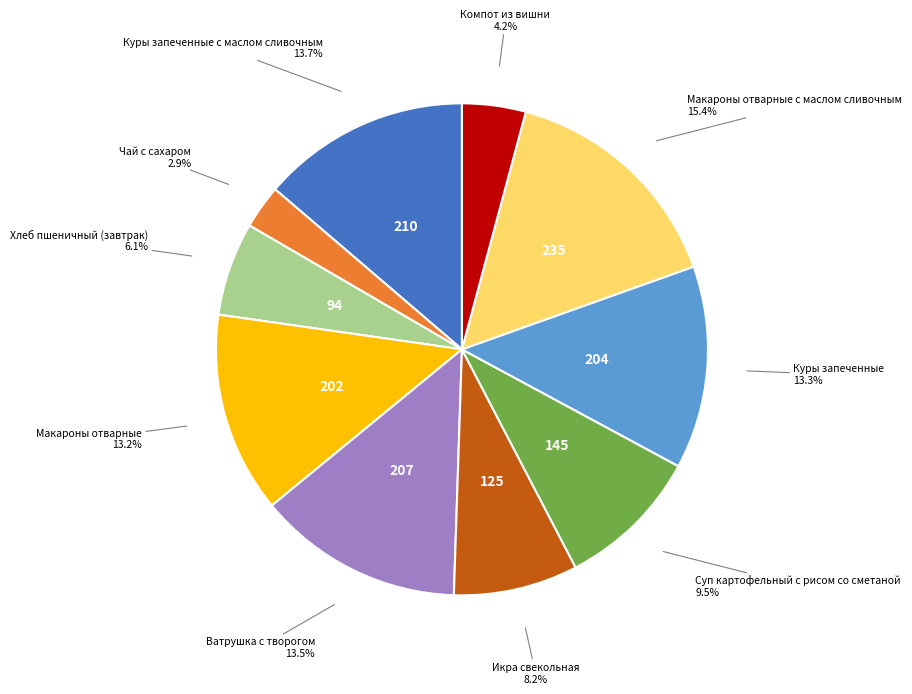

Is there any slice that represents more than half of the pie?

No